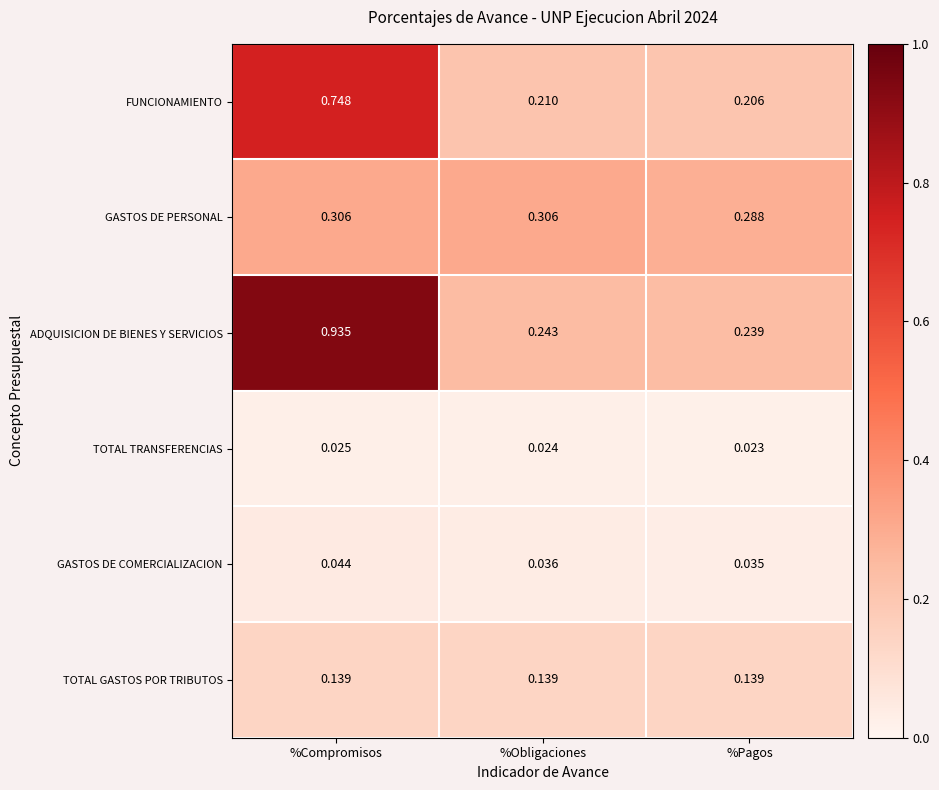

Which category has the highest value across all series?

%Compromisos